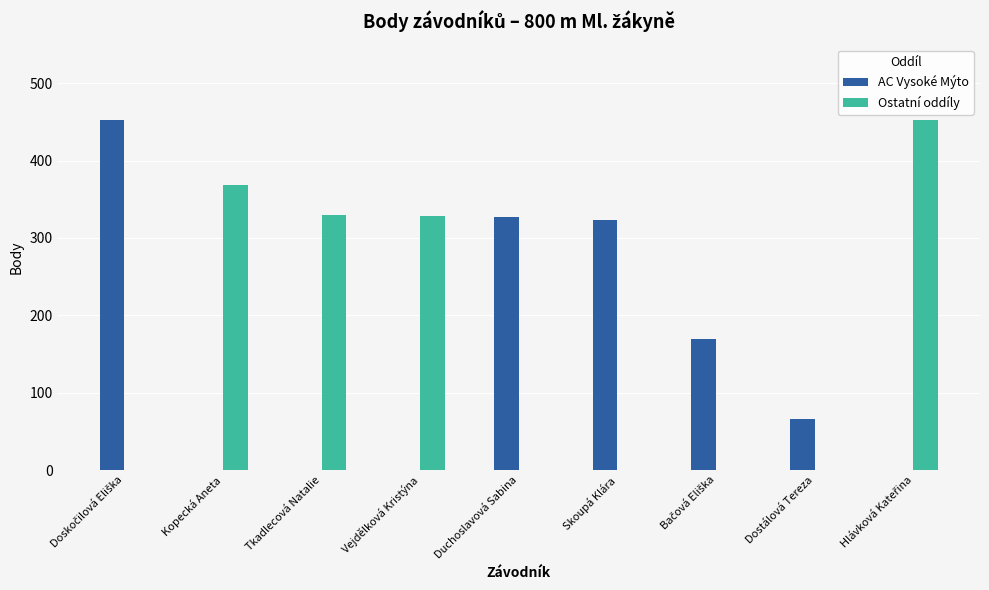

Read the AC Vysoké Mýto value at Skoupá Klára, to the nearest 50.

300